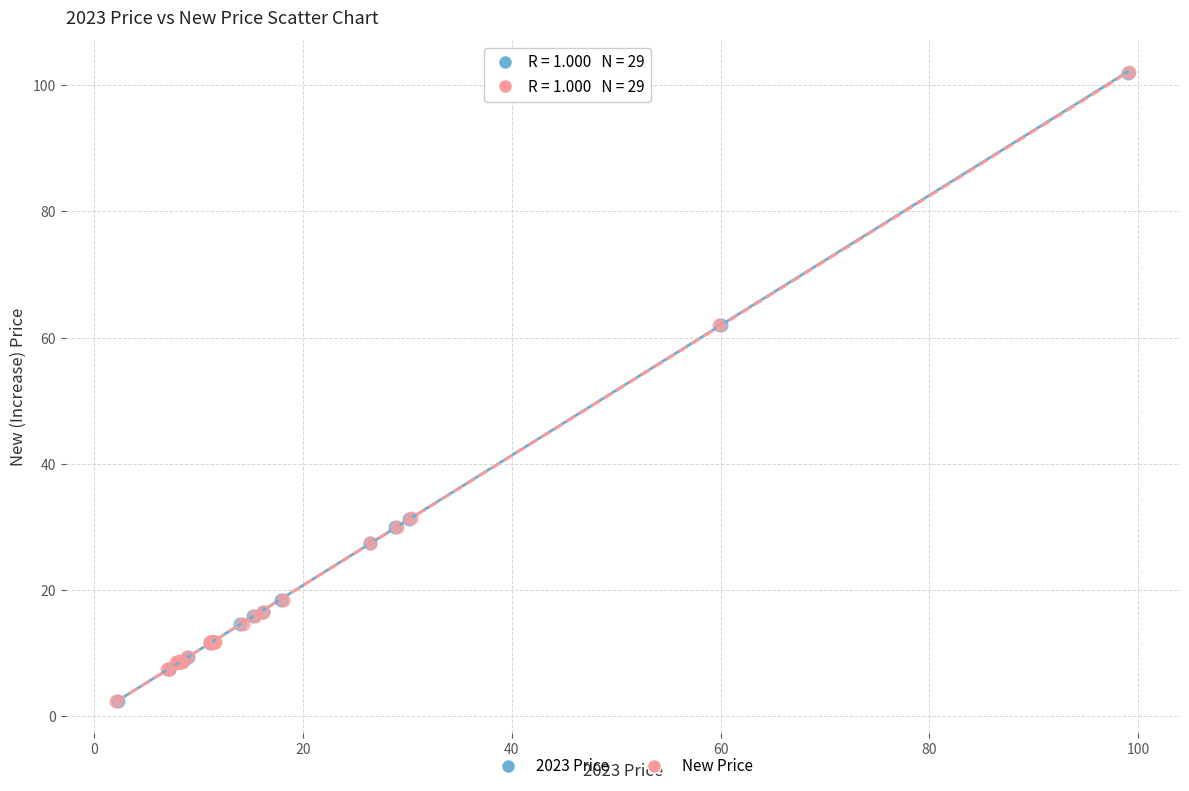

Which series has the largest Y range (max minus min)?

New Price